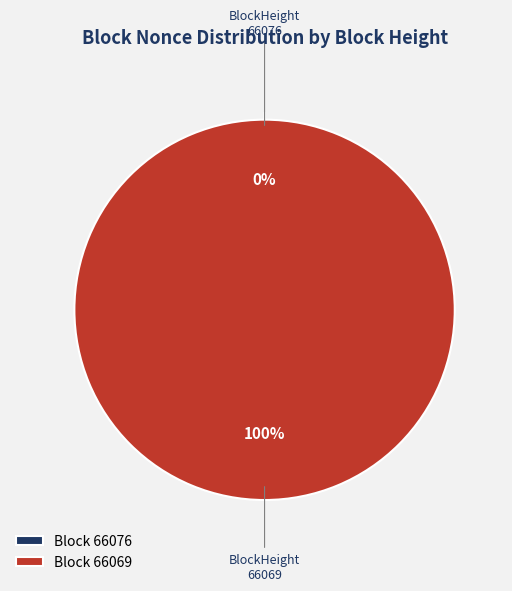

Does any single category account for the majority?

Yes